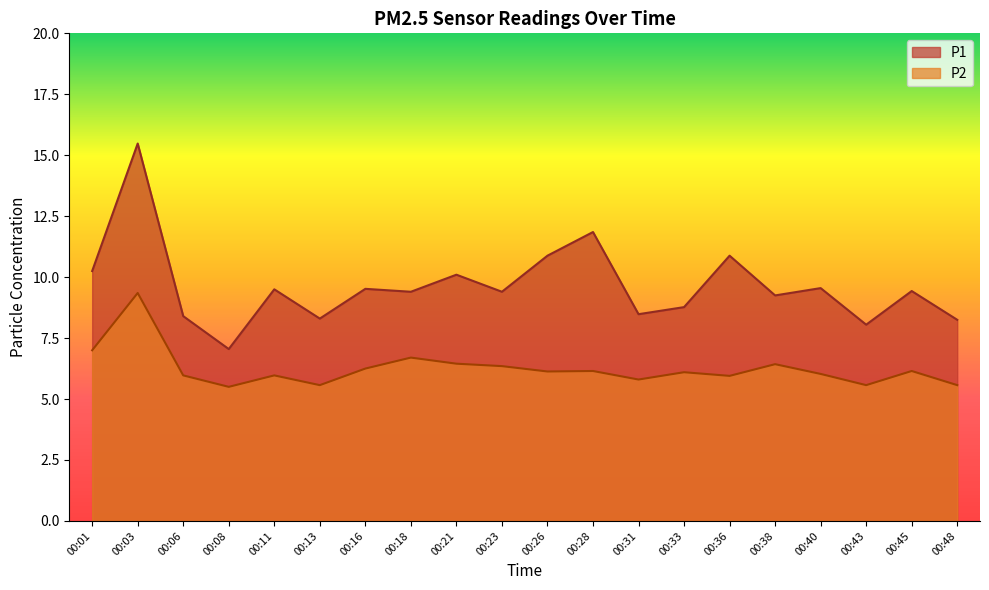

List the series in order of their peak value, highest first.

P1, P2